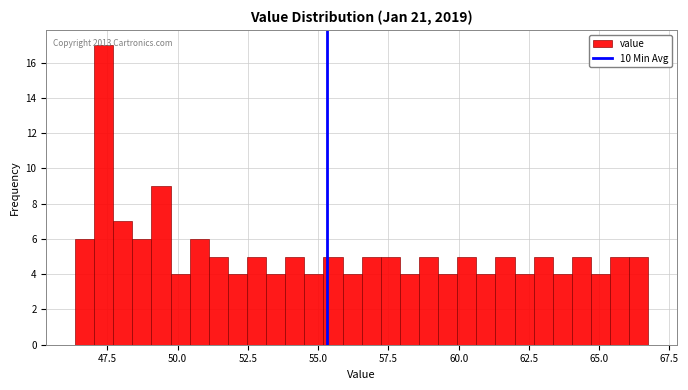

Read against the x-axis, roughly where is the centre of the tallest bar?

47.5